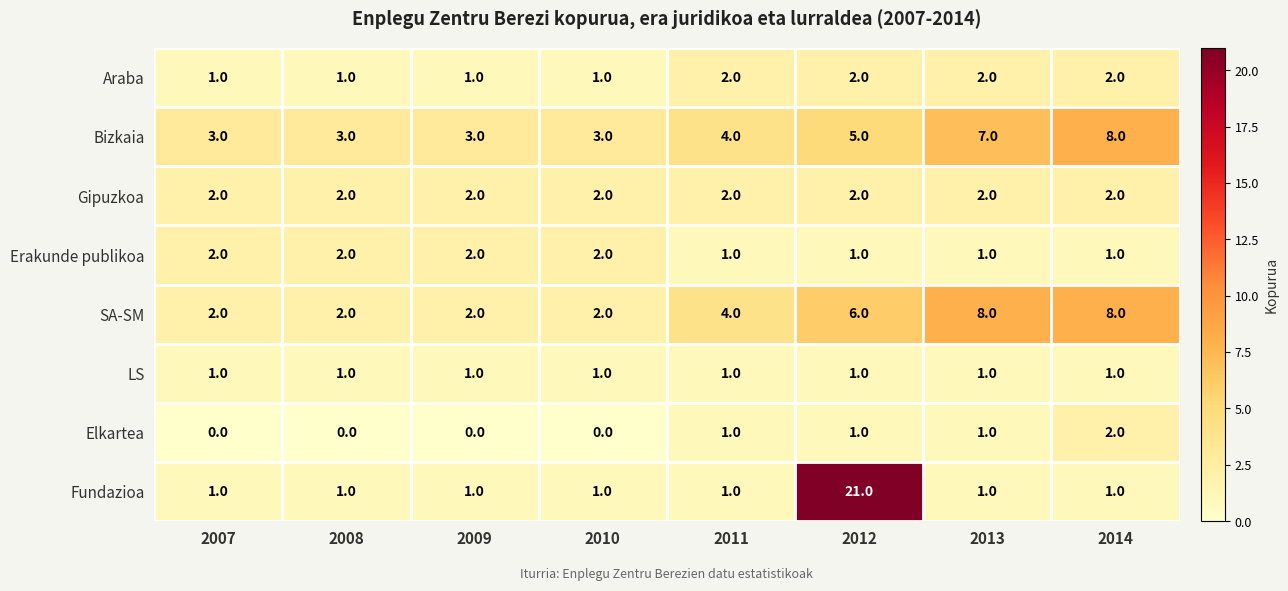

What is the greatest value displayed?

21